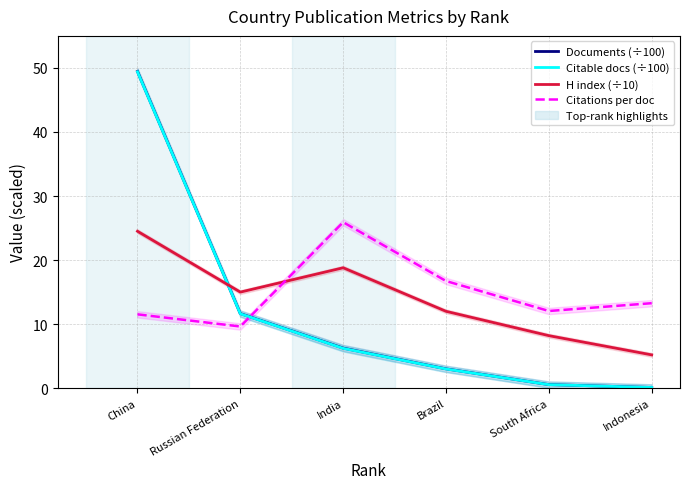

Which series changed the most between China and South Africa?

Documents (÷100)